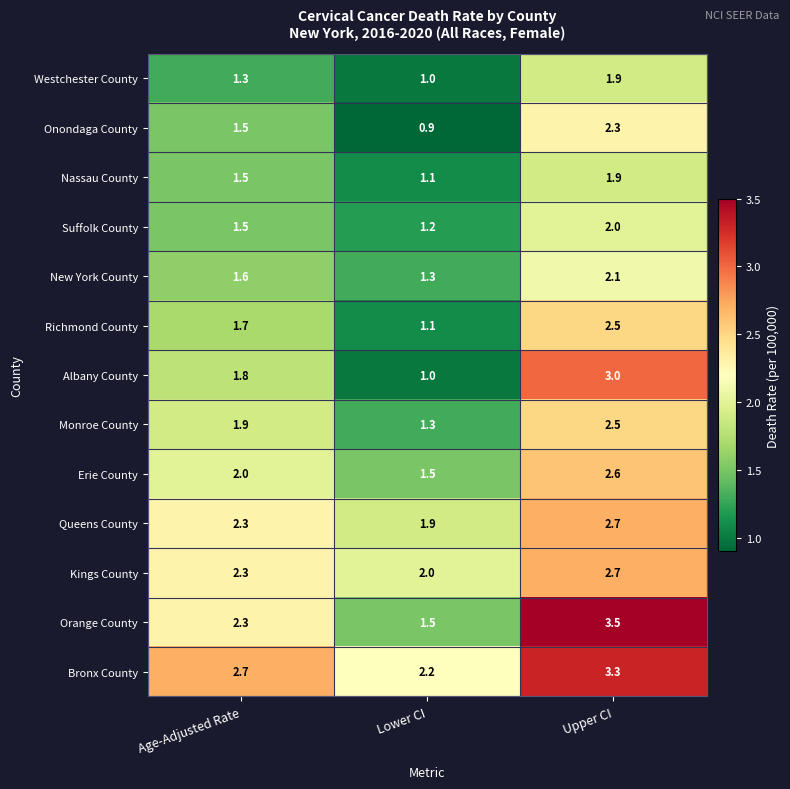

What value does the Onondaga County series have at Age-Adjusted Rate?

1.5